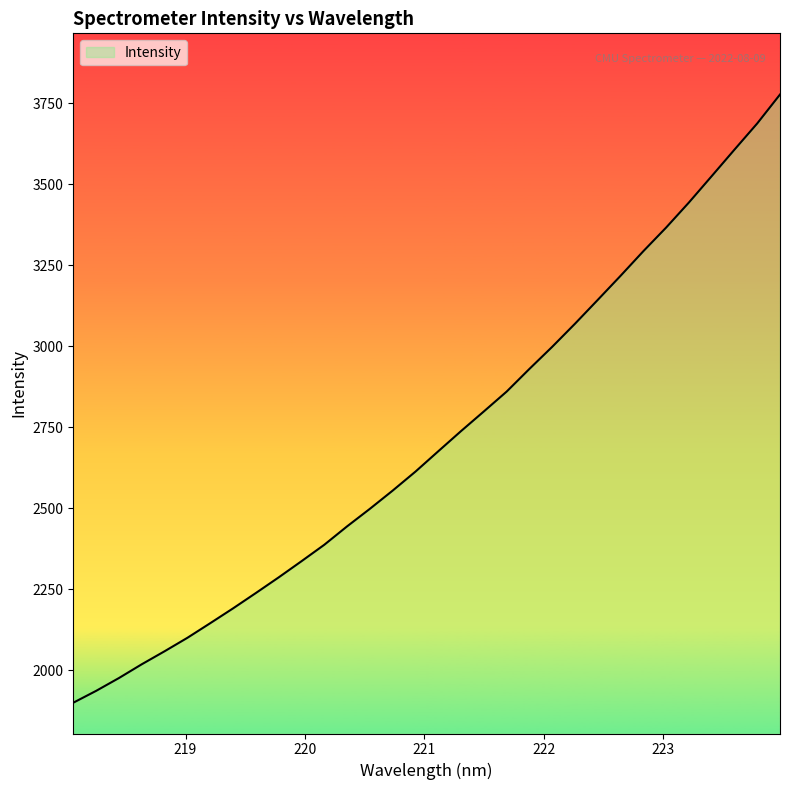

Reading left to right, transcribe all the data shown in this chart.

1900.1	1936.7	1976.3	2018.8	2058.9	2100.5	2145.5	2191.3	2238.7	2286.9	2336.8	2387.6	2444.4	2498.6	2554.9	2613.5	2676.3	2738.6	2799.3	2860.5	2930.6	2998.8	3070.1	3143.7	3218.0	3293.9	3366.9	3444.2	3525.6	3607.3	3688.3	3777.5